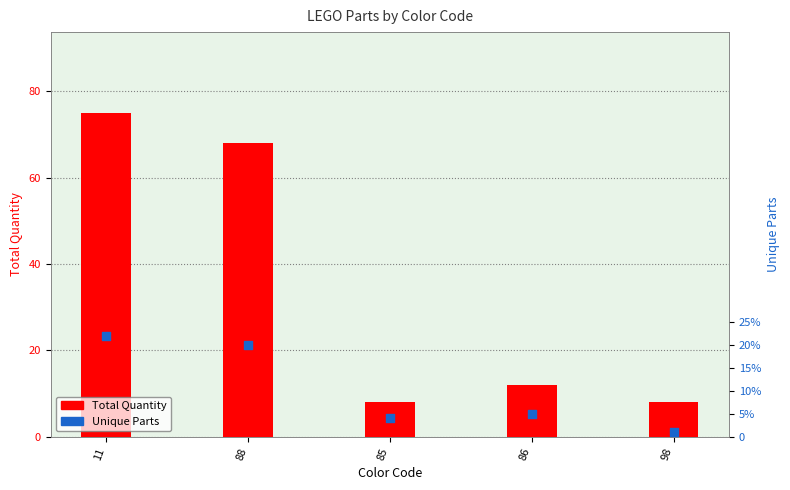

What is the total value across all series at 98?

9